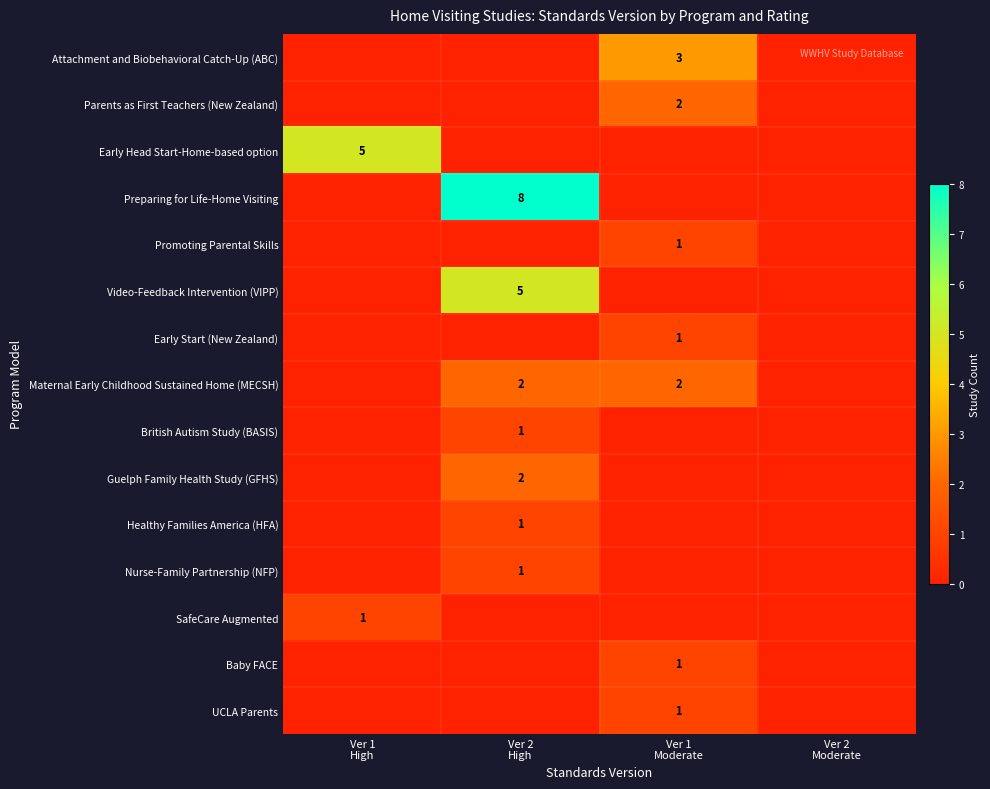

At how many categories does at least one series exceed 1?

3